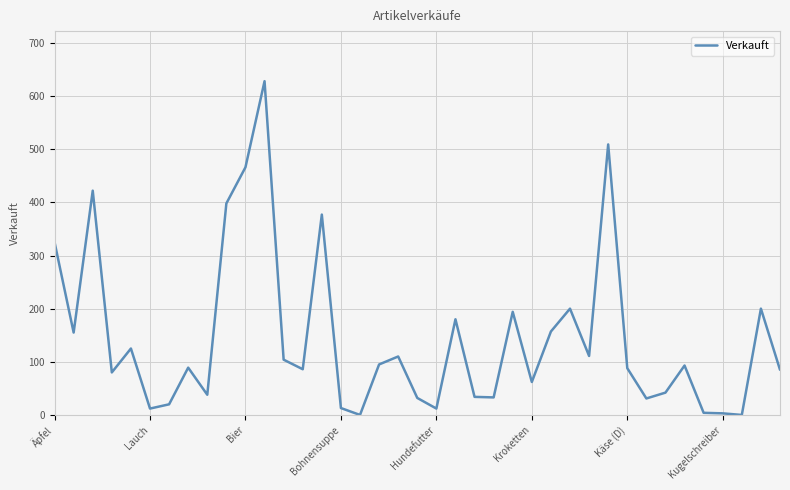

What is the average value?

144